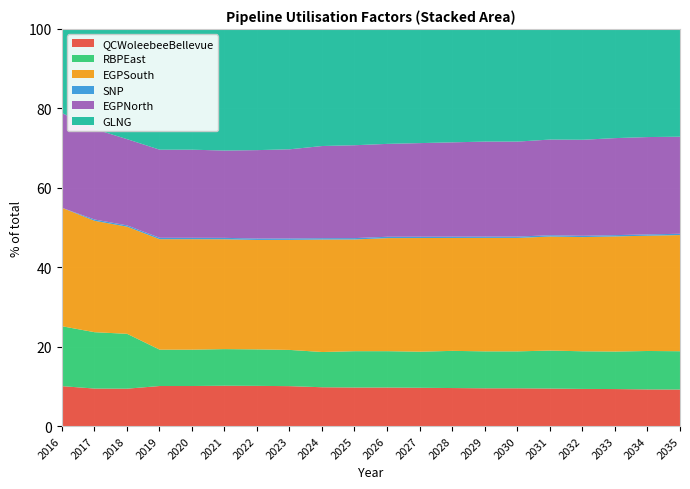

What is the total value across all series at 2018?

100.0